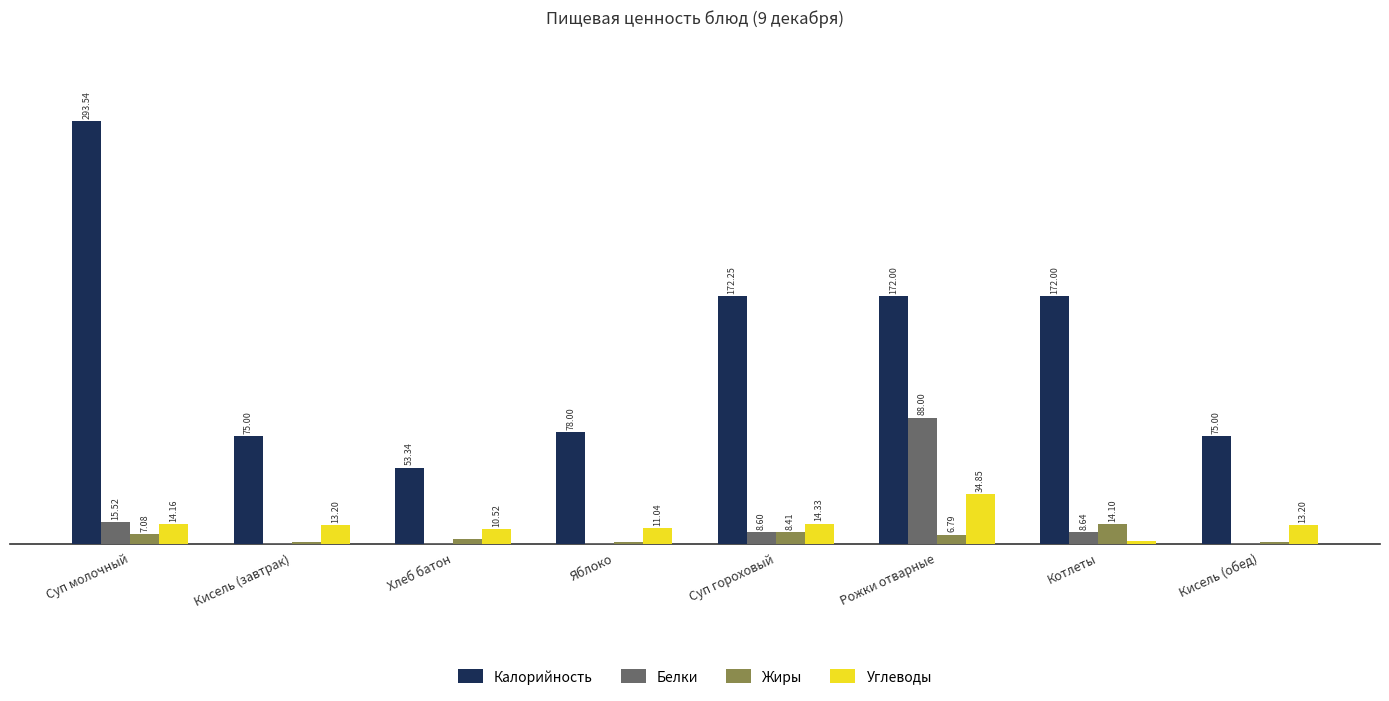

Between Суп гороховый and Кисель (обед), which series saw the biggest shift?

Калорийность